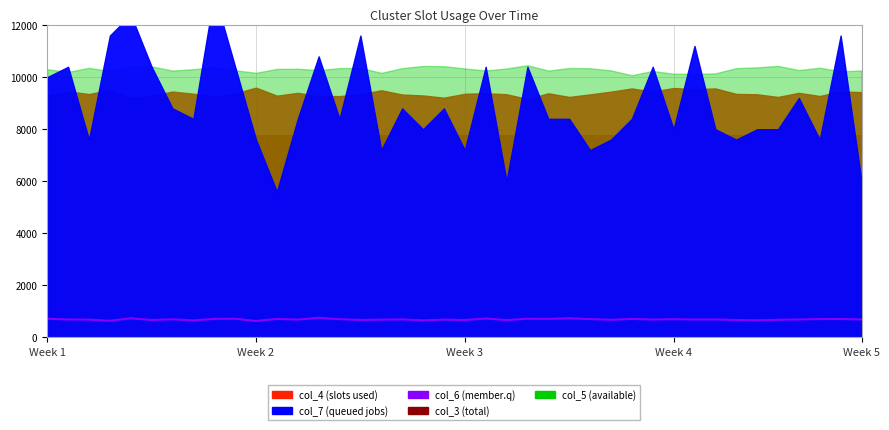

Is it true that the value at 9 is 718?

True